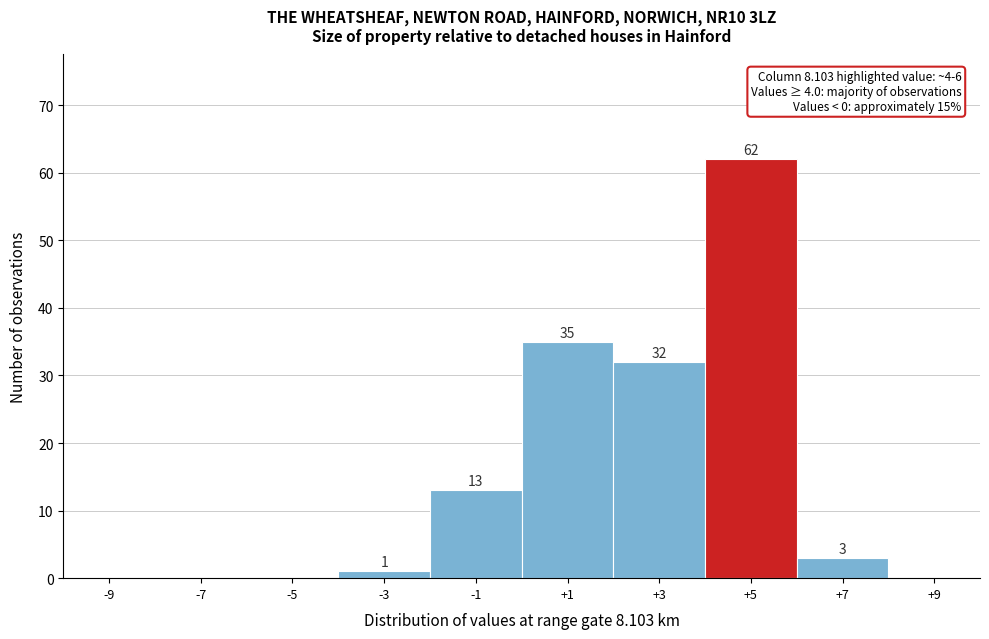

Over which range of the x-axis is the bar tallest?

4 to 6